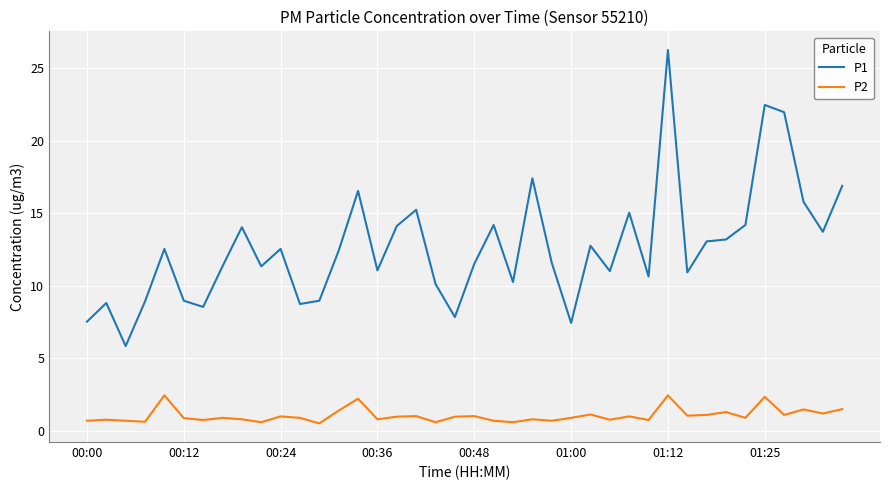

Rank the series by their average value, from lowest to highest.

P2, P1